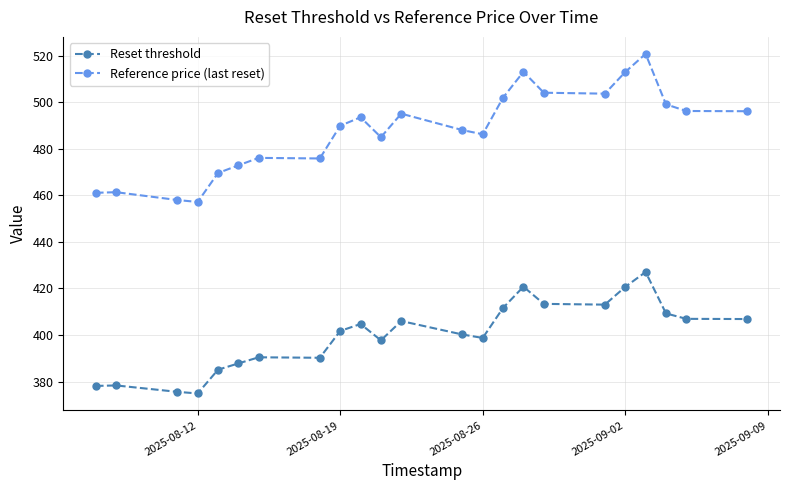

Which series has the largest range (max minus min)?

Reference price (last reset)